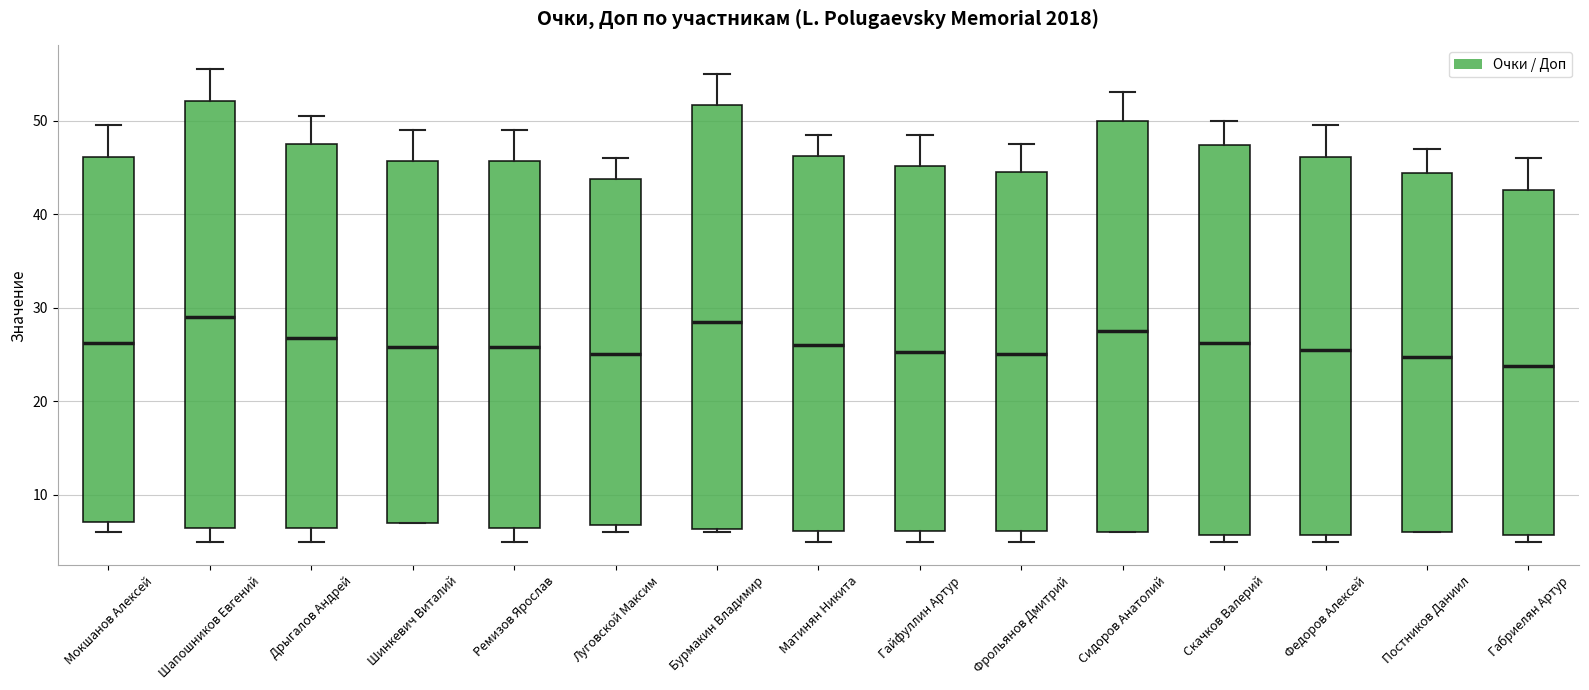

Where does the upper whisker of the box for Сидоров Анатолий end on the y-axis? The values are not printed on the chart, so give them approximately, as read against the axis.

53